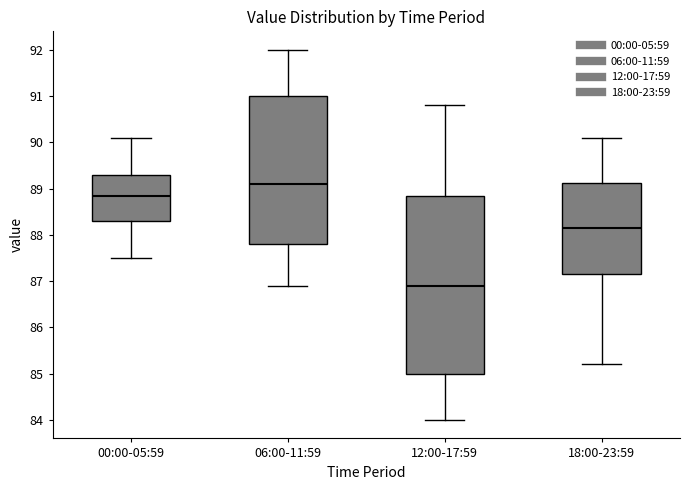

Reading left to right, read every box against the y-axis: the position of its median line, the range the box covers, and the ends of its whiskers. The values are not printed on the chart, so give them approximately, as read against the axis.

00:00-05:59: median 88.9, box 88.3 to 89.3, whiskers 87.5 to 90.1
06:00-11:59: median 89.1, box 87.8 to 91.0, whiskers 86.9 to 92.0
12:00-17:59: median 86.9, box 85.0 to 88.9, whiskers 84.0 to 90.8
18:00-23:59: median 88.2, box 87.2 to 89.1, whiskers 85.2 to 90.1